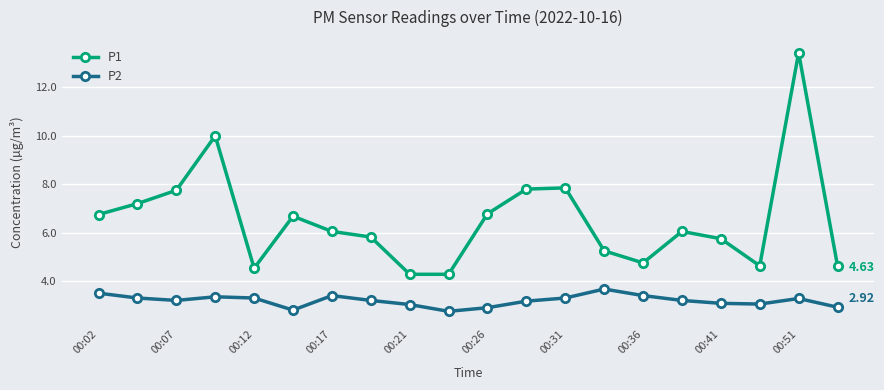

True or false: P2 and P1 intersect in this chart.

False